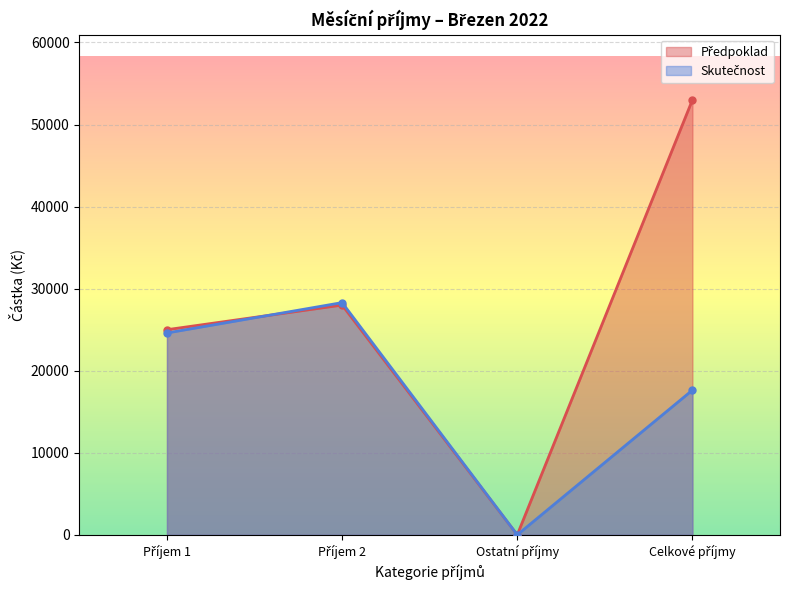

What is the difference between the highest and lowest values at Příjem 1?

400.0